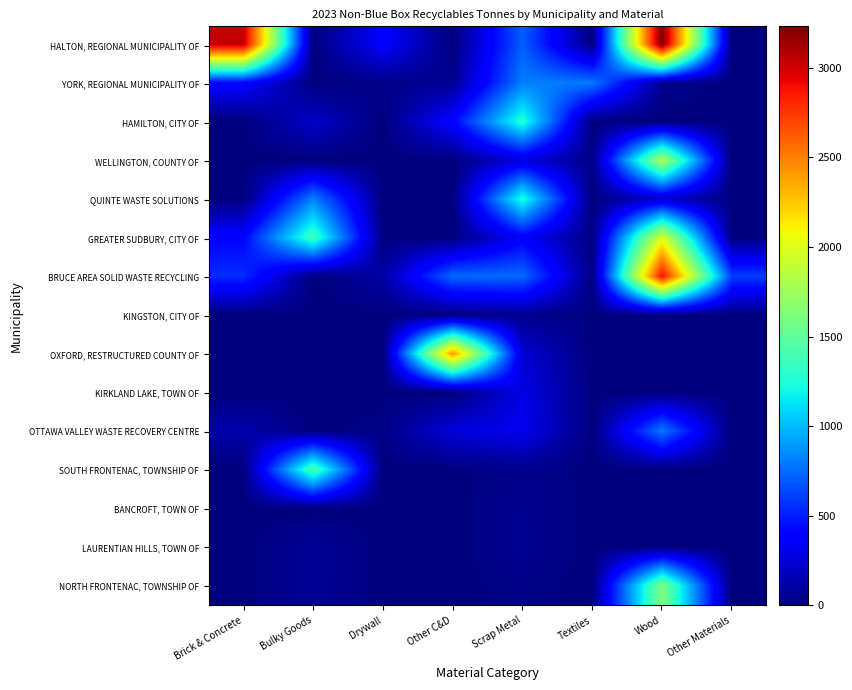

Reading right to left, what are all the values shown in this chart?

HALTON, REGIONAL MUNICIPALITY OF: Other Materials=12.5	Wood=3230.4	Textiles=0.0	Scrap Metal=705.7	Other C&D=0.0	Drywall=376.2	Bulky Goods=0.0	Brick & Concrete=3039.2
YORK, REGIONAL MUNICIPALITY OF: Other Materials=0.0	Wood=43.2	Textiles=795.0	Scrap Metal=808.3	Other C&D=60.1	Drywall=33.4	Bulky Goods=0.0	Brick & Concrete=399.4
HAMILTON, CITY OF: Other Materials=0.0	Wood=0.0	Textiles=0.0	Scrap Metal=1276.0	Other C&D=403.9	Drywall=0.0	Bulky Goods=214.4	Brick & Concrete=0.0
WELLINGTON, COUNTY OF: Other Materials=0.9	Wood=1817.2	Textiles=25.4	Scrap Metal=269.9	Other C&D=0.0	Drywall=0.0	Bulky Goods=0.0	Brick & Concrete=0.0
QUINTE WASTE SOLUTIONS: Other Materials=0.0	Wood=210.5	Textiles=0.0	Scrap Metal=1253.7	Other C&D=0.0	Drywall=0.0	Bulky Goods=819.4	Brick & Concrete=0.0
GREATER SUDBURY, CITY OF: Other Materials=11.9	Wood=1992.9	Textiles=14.7	Scrap Metal=367.9	Other C&D=0.0	Drywall=0.0	Bulky Goods=1375.5	Brick & Concrete=404.2
BRUCE AREA SOLID WASTE RECYCLING: Other Materials=603.2	Wood=2889.1	Textiles=10.8	Scrap Metal=744.9	Other C&D=737.2	Drywall=111.8	Bulky Goods=0.0	Brick & Concrete=545.5
KINGSTON, CITY OF: Other Materials=0.0	Wood=0.0	Textiles=9.7	Scrap Metal=43.5	Other C&D=0.0	Drywall=0.0	Bulky Goods=0.0	Brick & Concrete=0.0
OXFORD, RESTRUCTURED COUNTY OF: Other Materials=0.0	Wood=0.0	Textiles=0.0	Scrap Metal=238.4	Other C&D=2427.0	Drywall=0.0	Bulky Goods=0.0	Brick & Concrete=0.0
KIRKLAND LAKE, TOWN OF: Other Materials=0.0	Wood=0.0	Textiles=0.0	Scrap Metal=295.4	Other C&D=0.0	Drywall=0.0	Bulky Goods=0.0	Brick & Concrete=0.0
OTTAWA VALLEY WASTE RECOVERY CENTRE: Other Materials=0.0	Wood=794.0	Textiles=0.0	Scrap Metal=318.5	Other C&D=262.9	Drywall=28.0	Bulky Goods=0.0	Brick & Concrete=130.8
SOUTH FRONTENAC, TOWNSHIP OF: Other Materials=0.0	Wood=0.0	Textiles=0.0	Scrap Metal=37.9	Other C&D=0.0	Drywall=0.0	Bulky Goods=1432.3	Brick & Concrete=0.0
BANCROFT, TOWN OF: Other Materials=0.0	Wood=0.0	Textiles=0.0	Scrap Metal=54.8	Other C&D=0.0	Drywall=0.0	Bulky Goods=0.0	Brick & Concrete=0.0
LAURENTIAN HILLS, TOWN OF: Other Materials=0.0	Wood=0.0	Textiles=0.0	Scrap Metal=60.3	Other C&D=0.0	Drywall=0.0	Bulky Goods=72.0	Brick & Concrete=0.0
NORTH FRONTENAC, TOWNSHIP OF: Other Materials=0.0	Wood=1622.7	Textiles=0.0	Scrap Metal=26.1	Other C&D=0.0	Drywall=0.2	Bulky Goods=66.6	Brick & Concrete=0.0